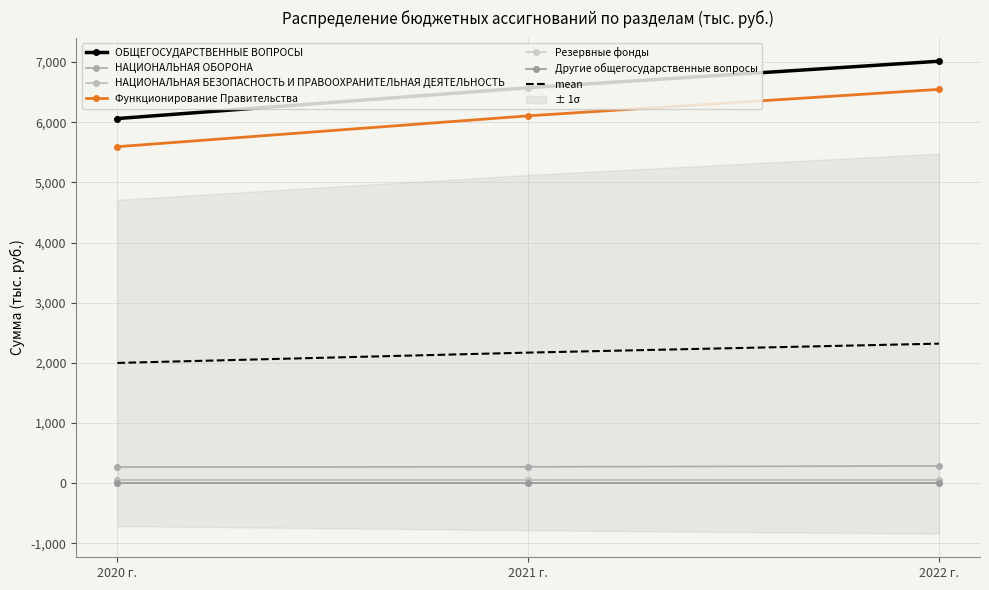

What is the total value across all series at 2020 г.?

11921.0